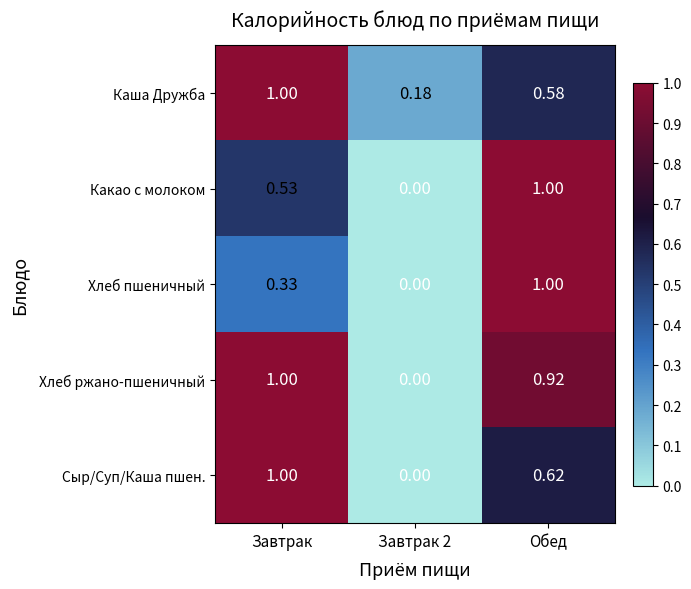

Rank the series by their average value, from highest to lowest.

Хлеб ржано-пшеничный, Каша Дружба, Сыр/Суп/Каша пшен., Какао с молоком, Хлеб пшеничный